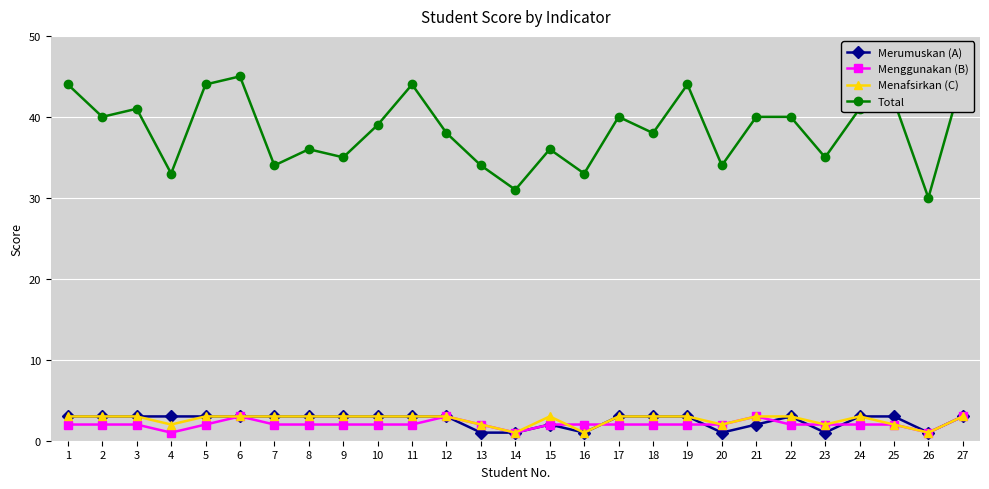

What is the lowest value of the Total series?

30